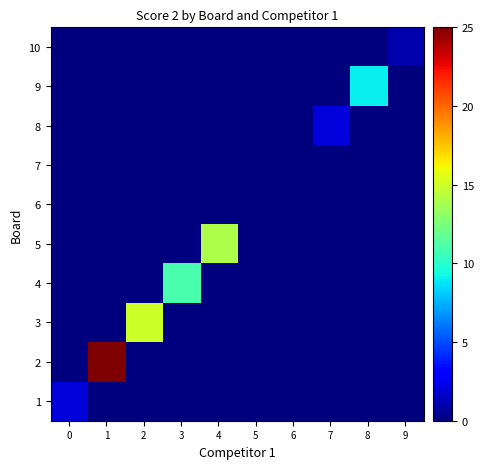

At which category is the sum across all series the highest?

1